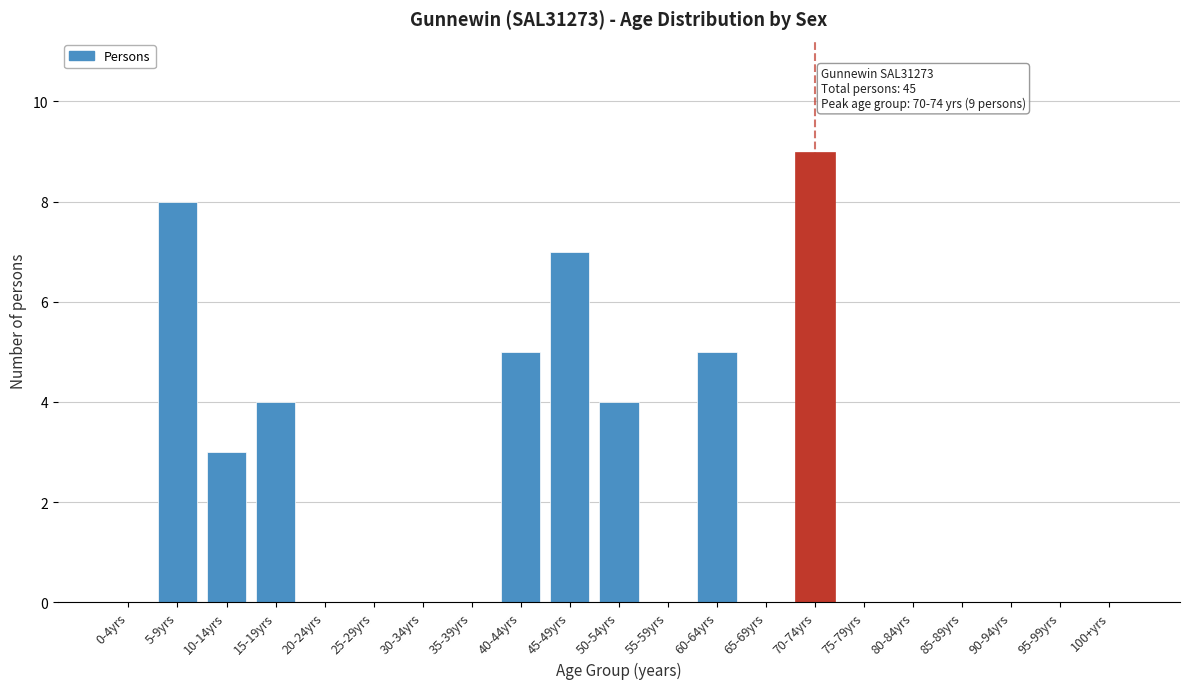

Reading left to right, transcribe all the data shown in this chart.

0-4yrs=0	5-9yrs=8	10-14yrs=3	15-19yrs=4	20-24yrs=0	25-29yrs=0	30-34yrs=0	35-39yrs=0	40-44yrs=5	45-49yrs=7	50-54yrs=4	55-59yrs=0	60-64yrs=5	65-69yrs=0	70-74yrs=9	75-79yrs=0	80-84yrs=0	85-89yrs=0	90-94yrs=0	95-99yrs=0	100+yrs=0